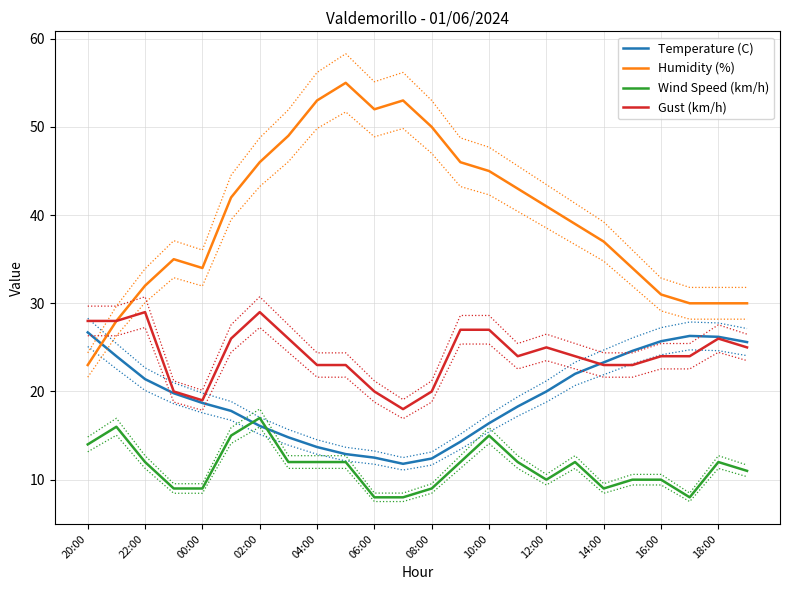

What is the sum of the Humidity (%) values at 14:00 and 16:00?

68.0